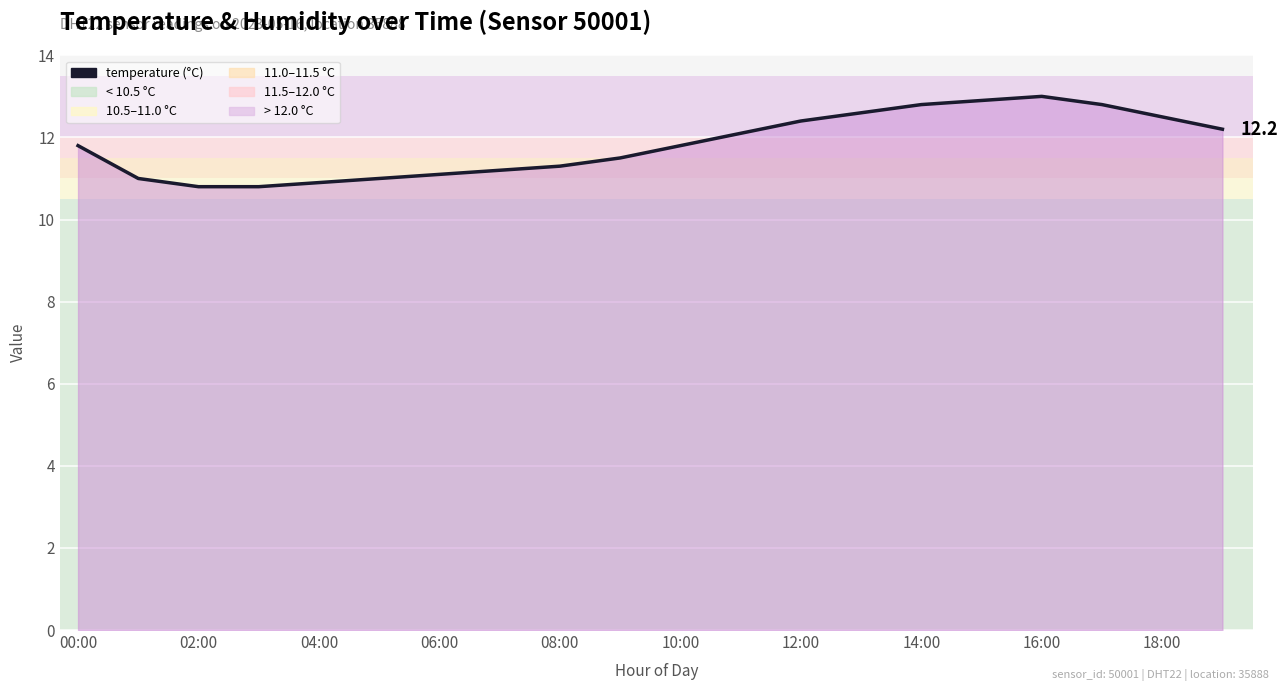

What is the minimum value shown in the chart?

10.8